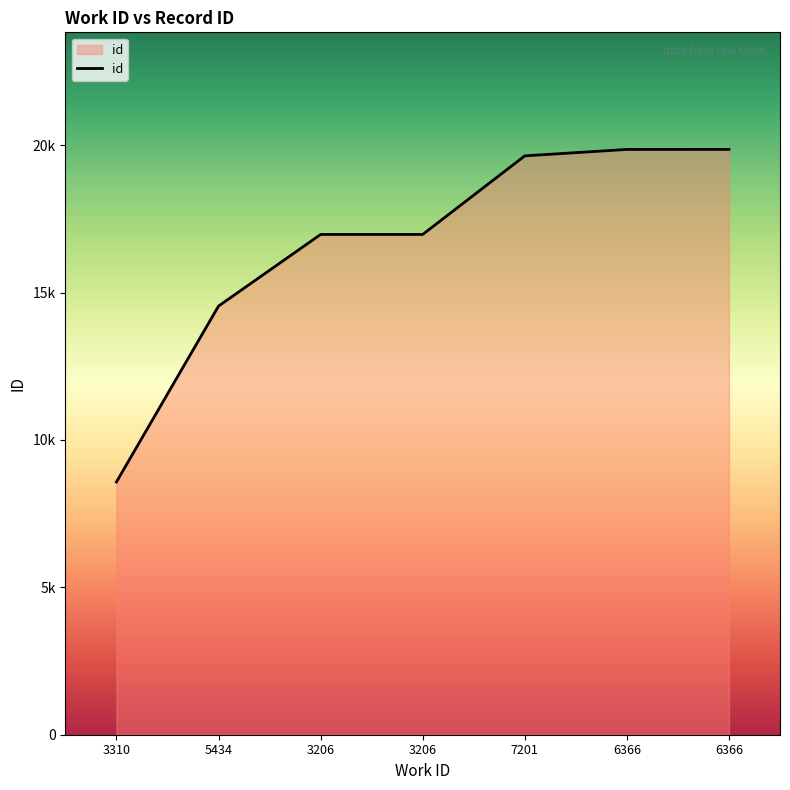

Is this an area chart (filled region under the line)?

Yes